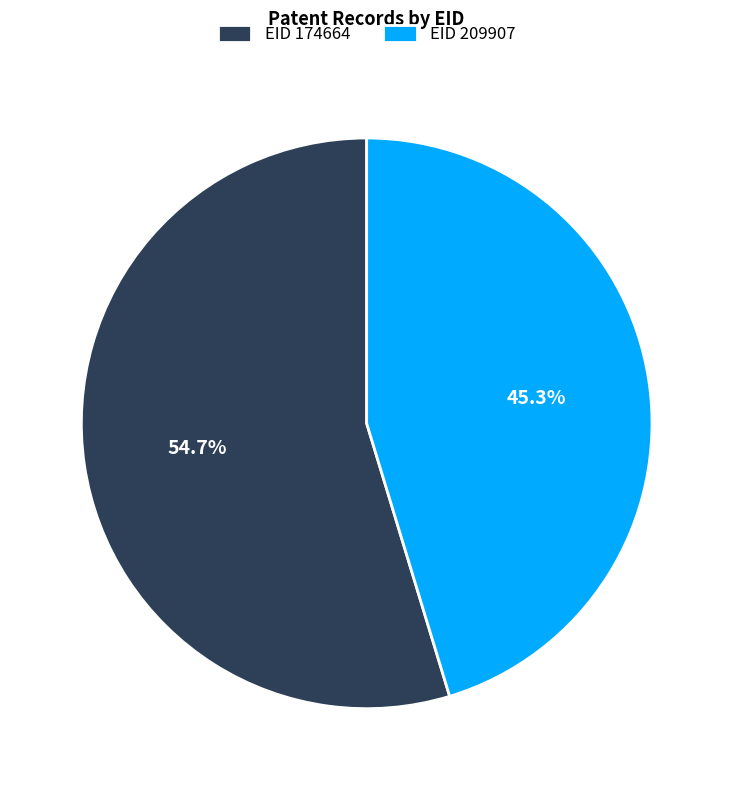

How much of the chart is everything except EID 209907?

54.7%